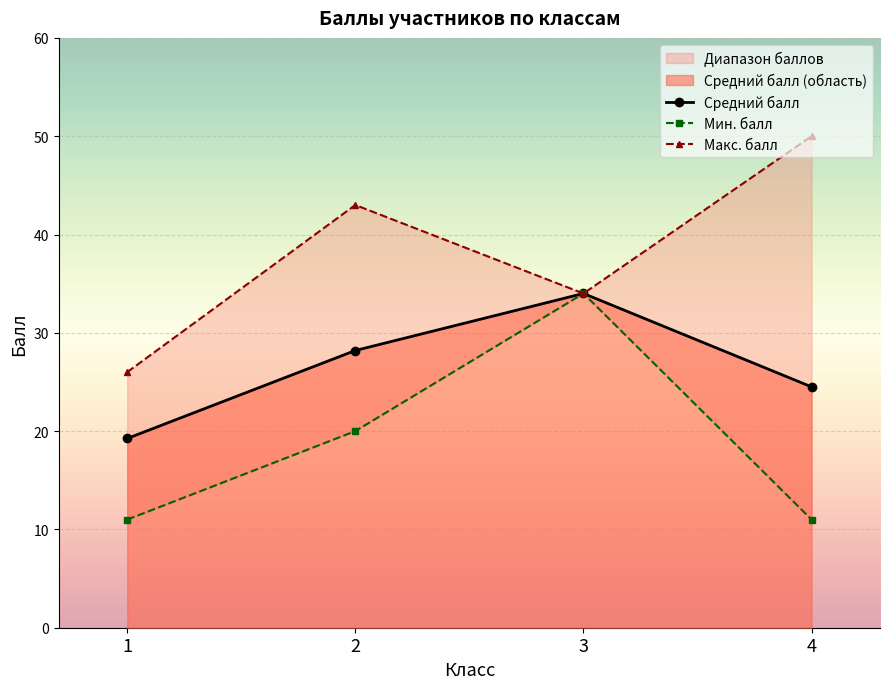

What is the smallest value displayed?

11.0